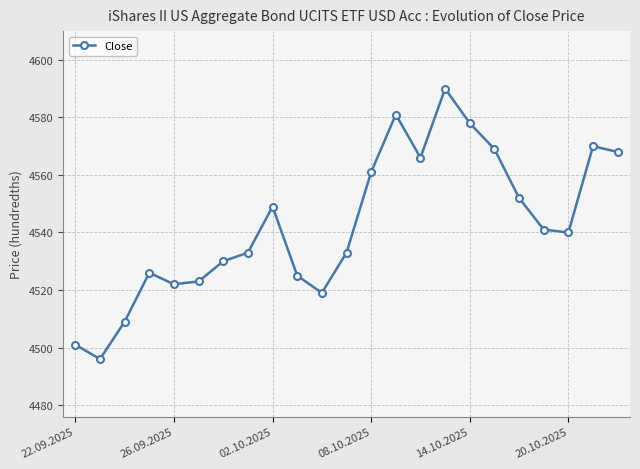

What is the minimum value shown in the chart?

4496